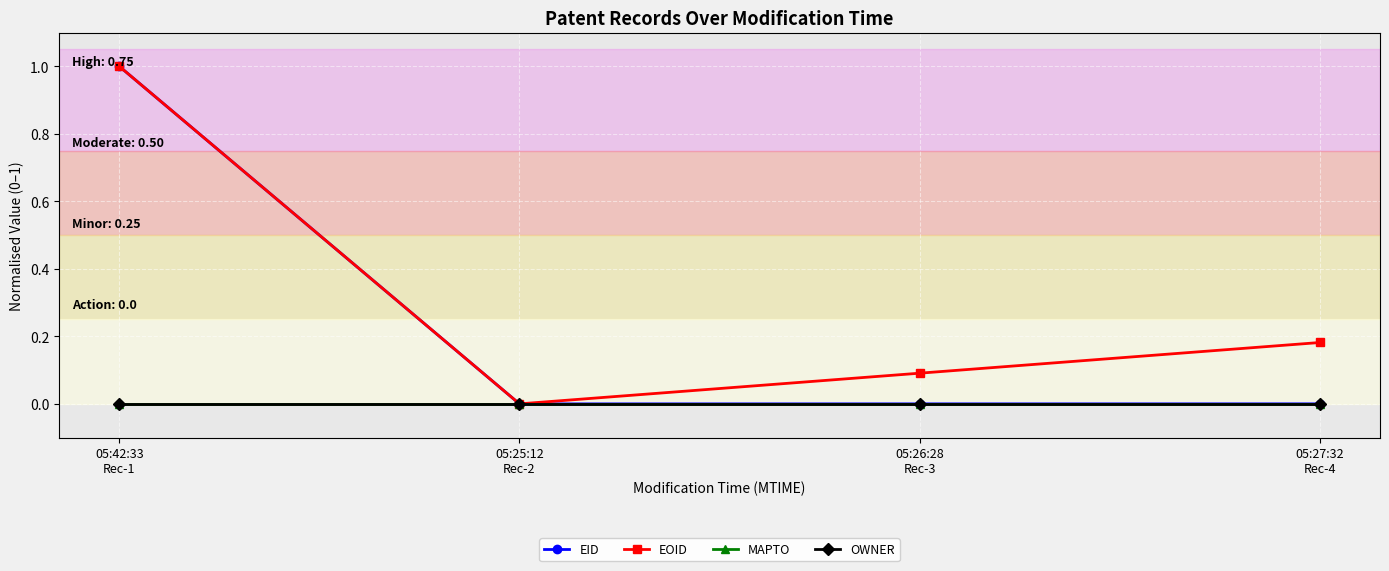

Which series has the largest total across all categories?

EOID